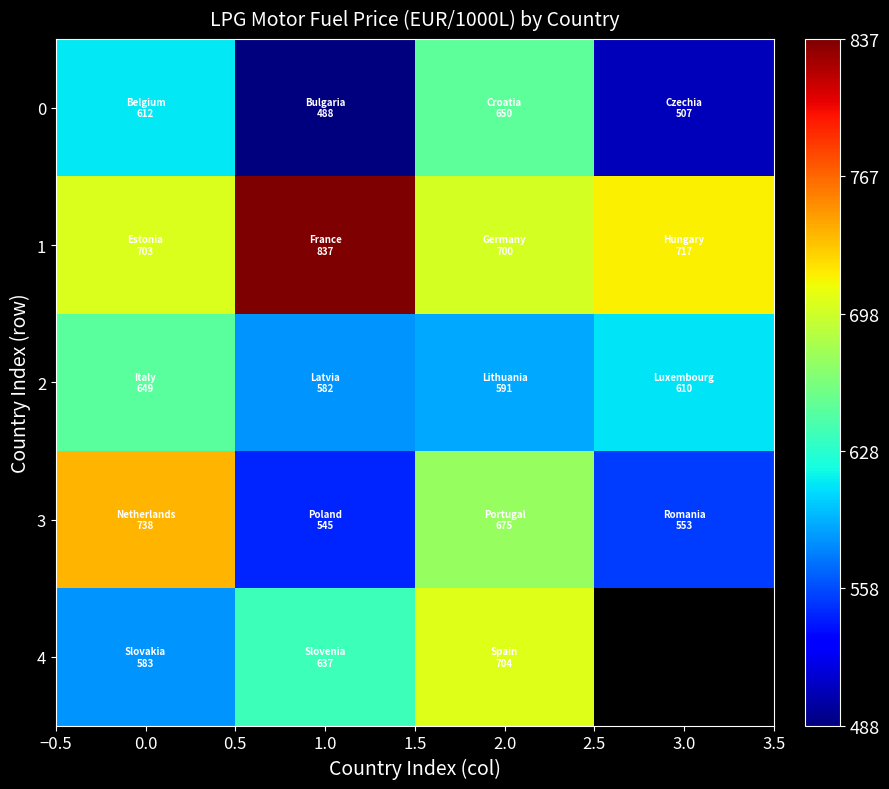

How many values in the 1 series exceed 716?

2